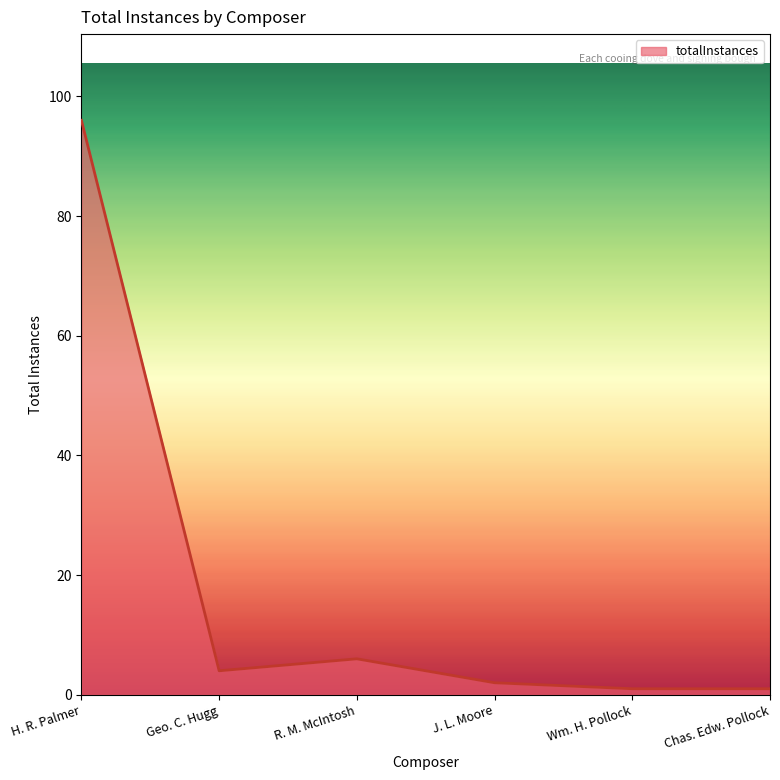

At which category does the data reach its first local peak?

R. M. McIntosh